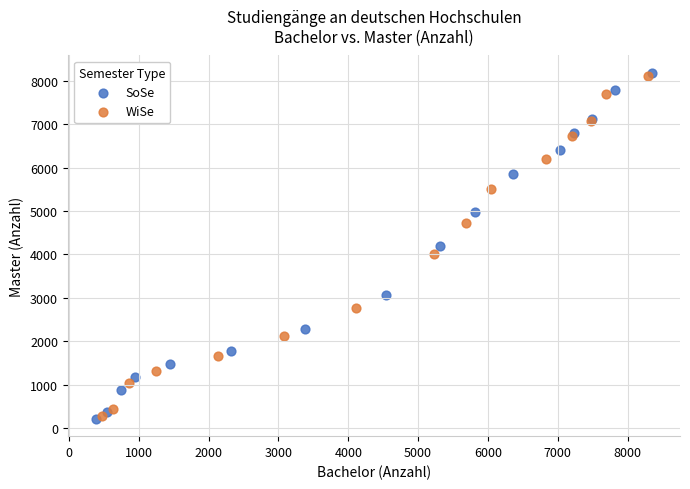

What are all the series names shown in the legend?

SoSe, WiSe